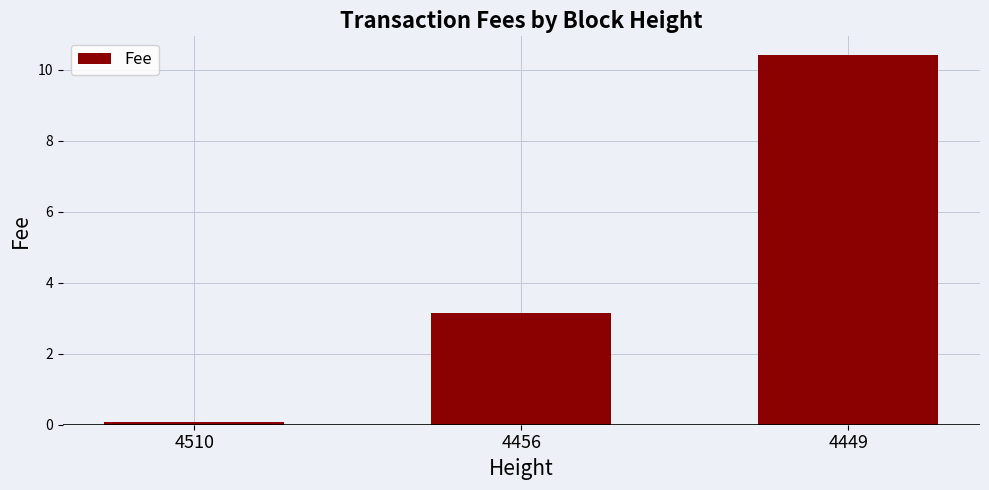

The value at 4510 is 0.1. True or false?

True